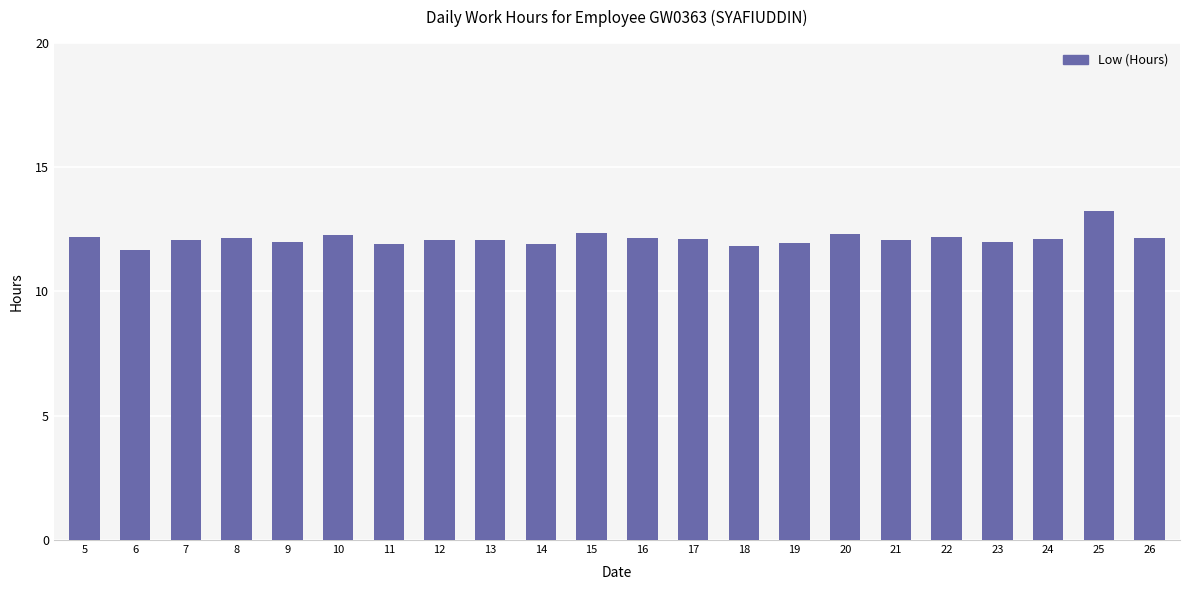

Which has a higher value, 26 or 9?

26